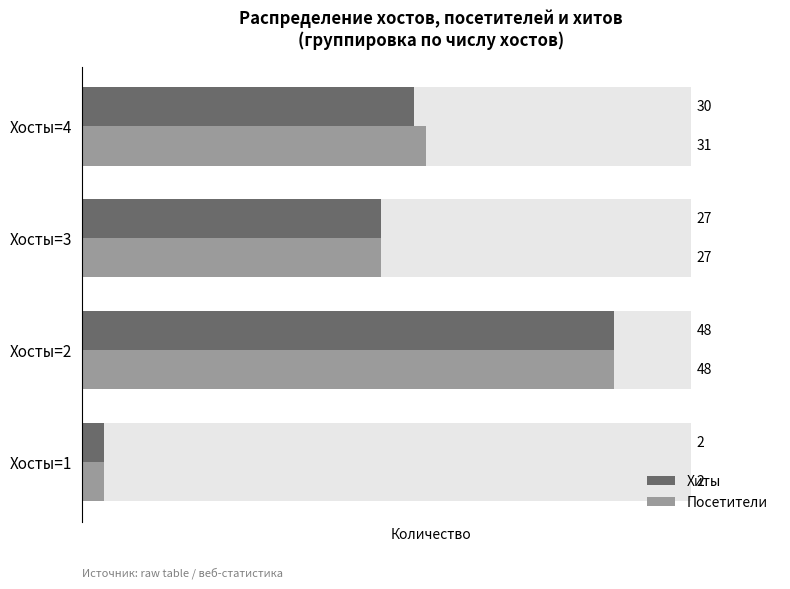

How many values in the Хиты series are below 30?

2